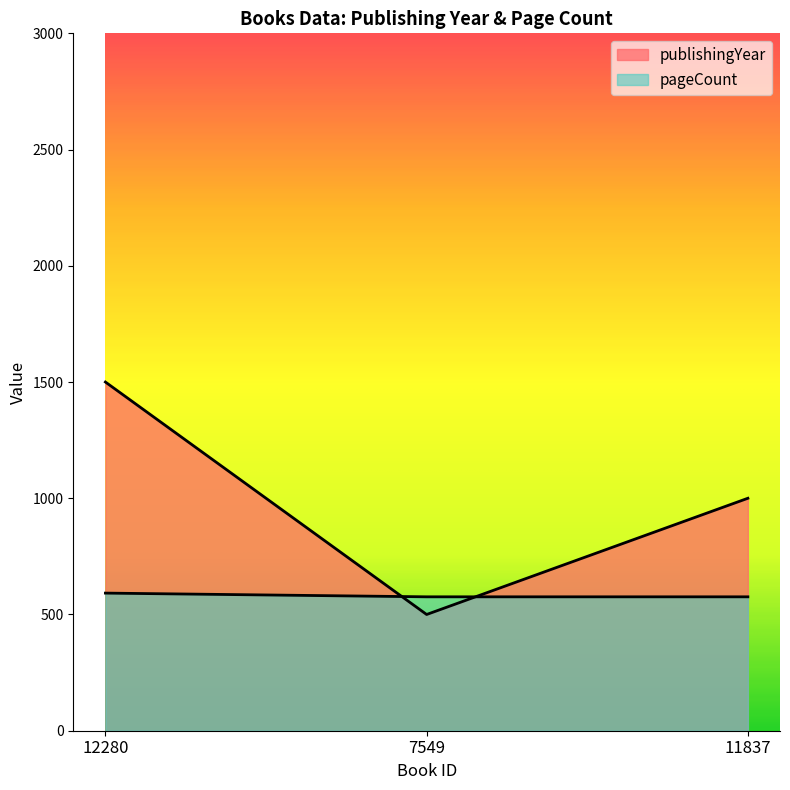

Reading right to left, extract all data points from this chart.

publishingYear: 1000	500	1500
pageCount: 576	576	592